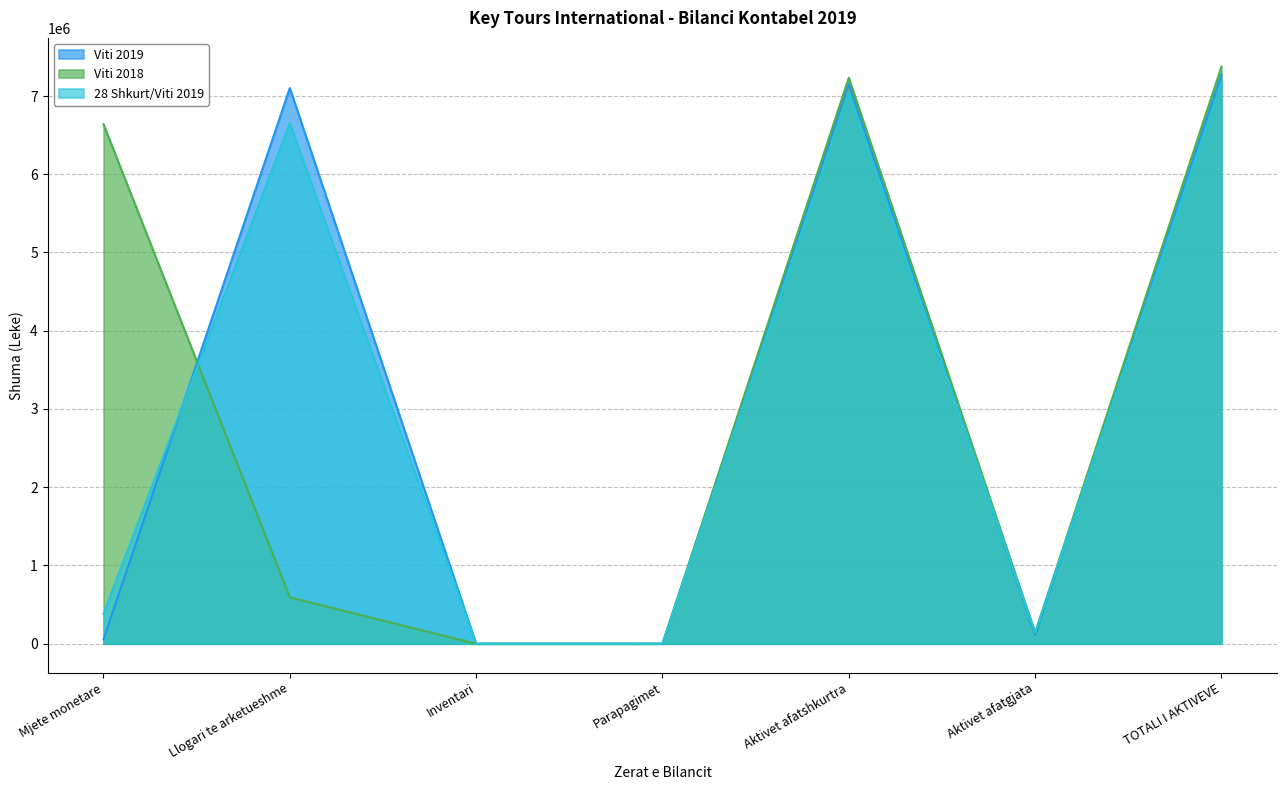

True or false: Viti 2019 has more than 2 interior local peaks.

False